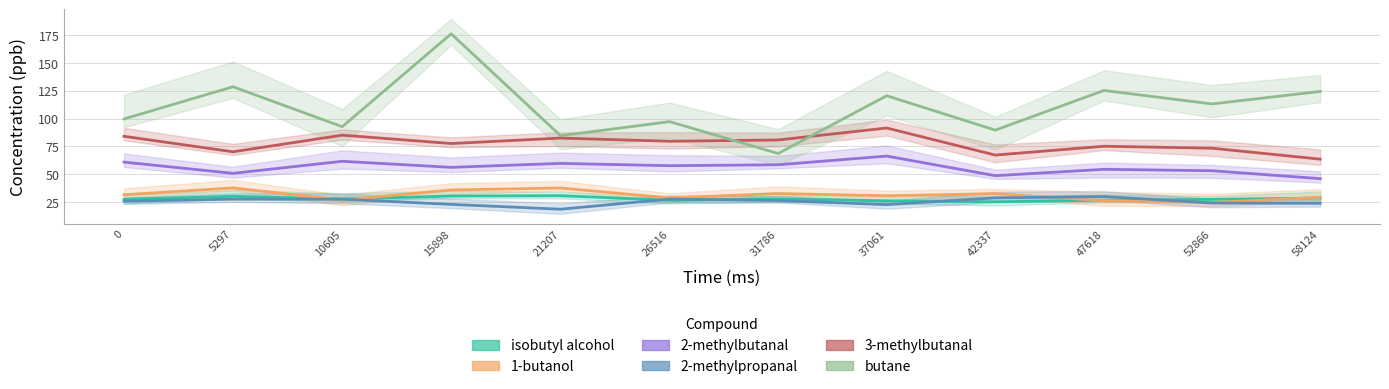

What is the average value of the isobutyl alcohol series?

28.0